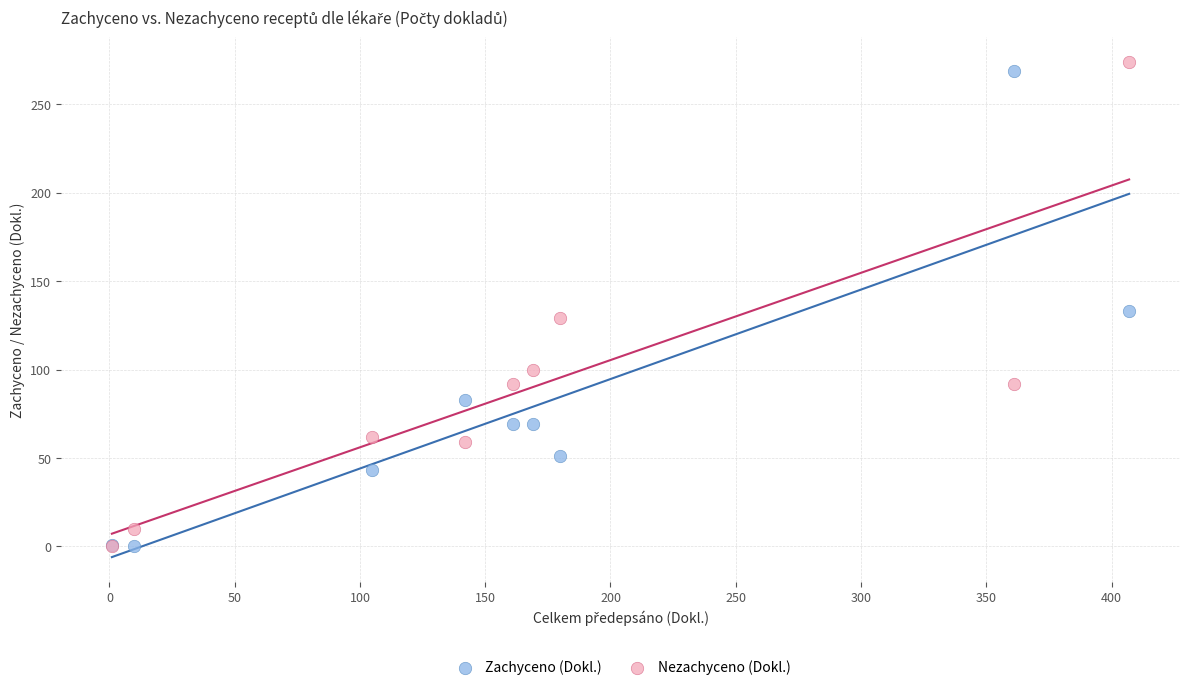

Across all series, what Y value is closest to 137?

133